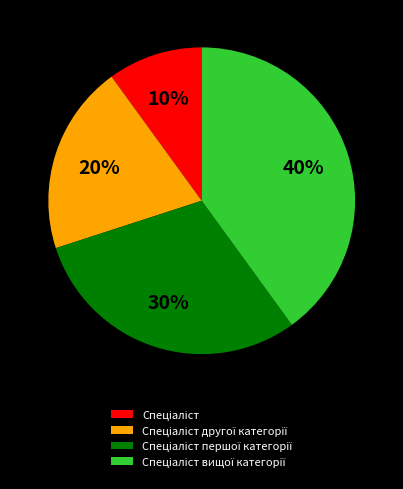

To the nearest percent, what is the average slice percentage?

25%